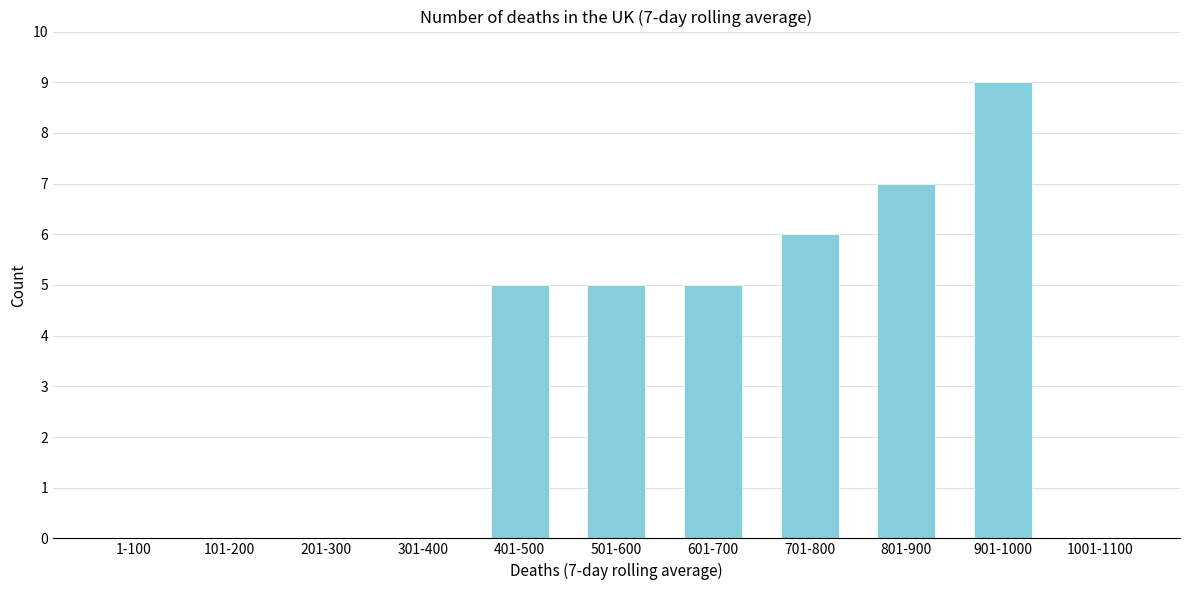

Reading right to left, list all the values displayed in this chart.

1001-1100=0	901-1000=9	801-900=7	701-800=6	601-700=5	501-600=5	401-500=5	301-400=0	201-300=0	101-200=0	1-100=0